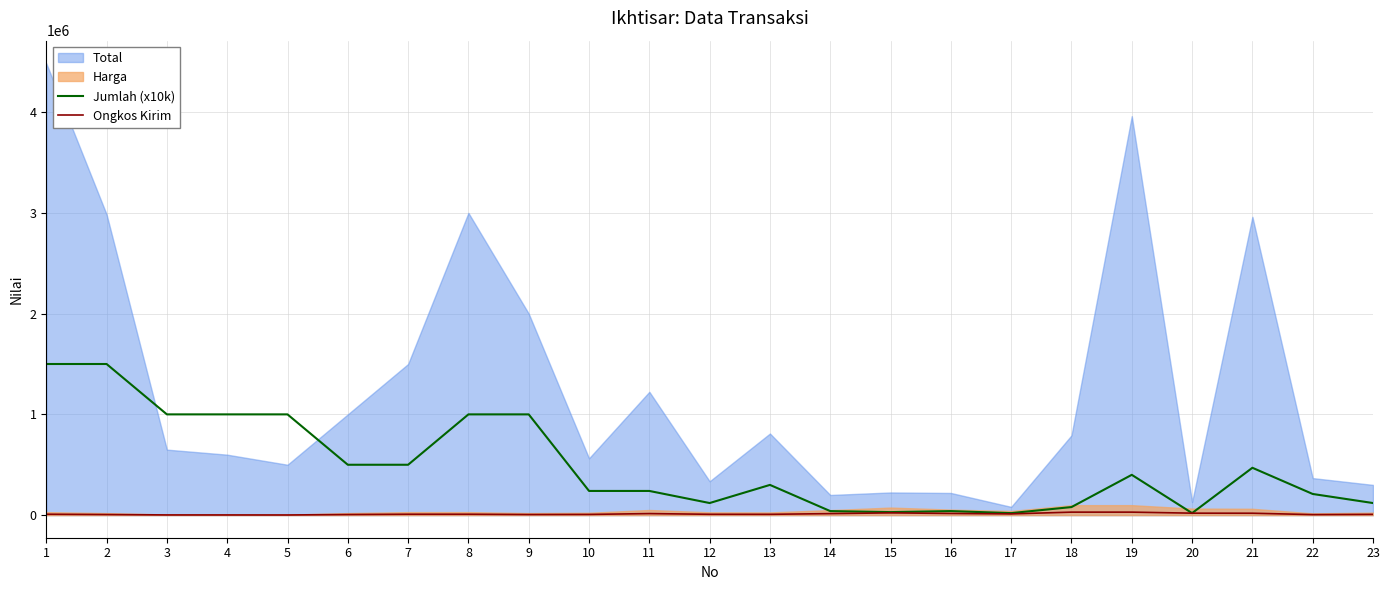

Is the value of Ongkos Kirim at 7 greater than the value of Jumlah (x10k) at 7?

No